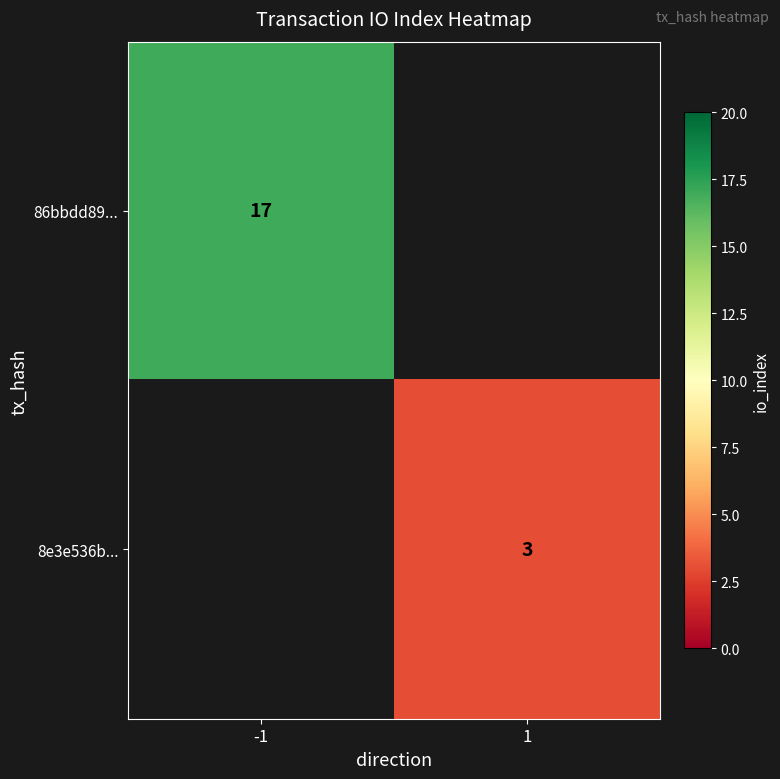

The value of 8e3e536b... at 1 is 3. True or false?

True